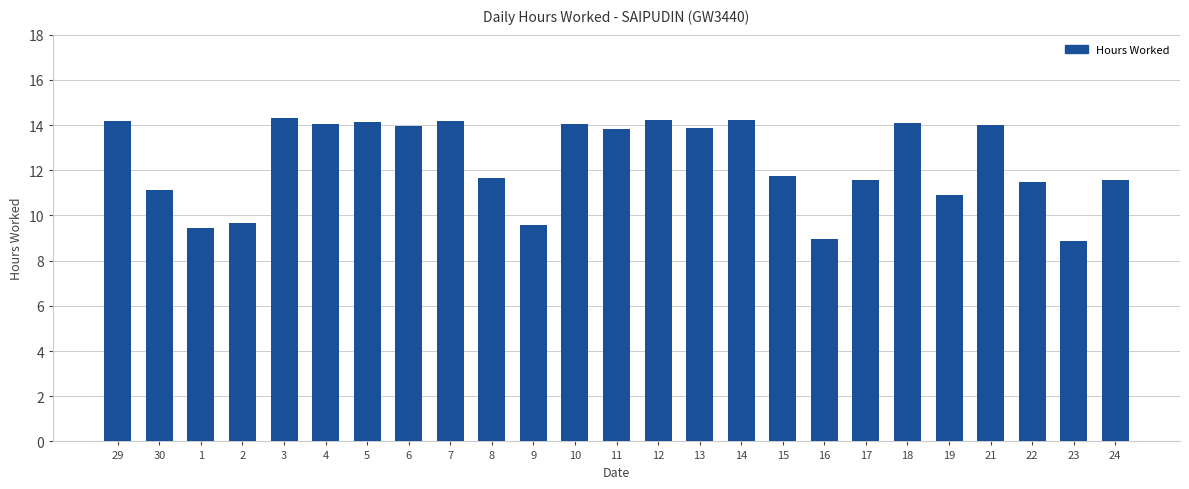

What value does the data have at 8?

11.6